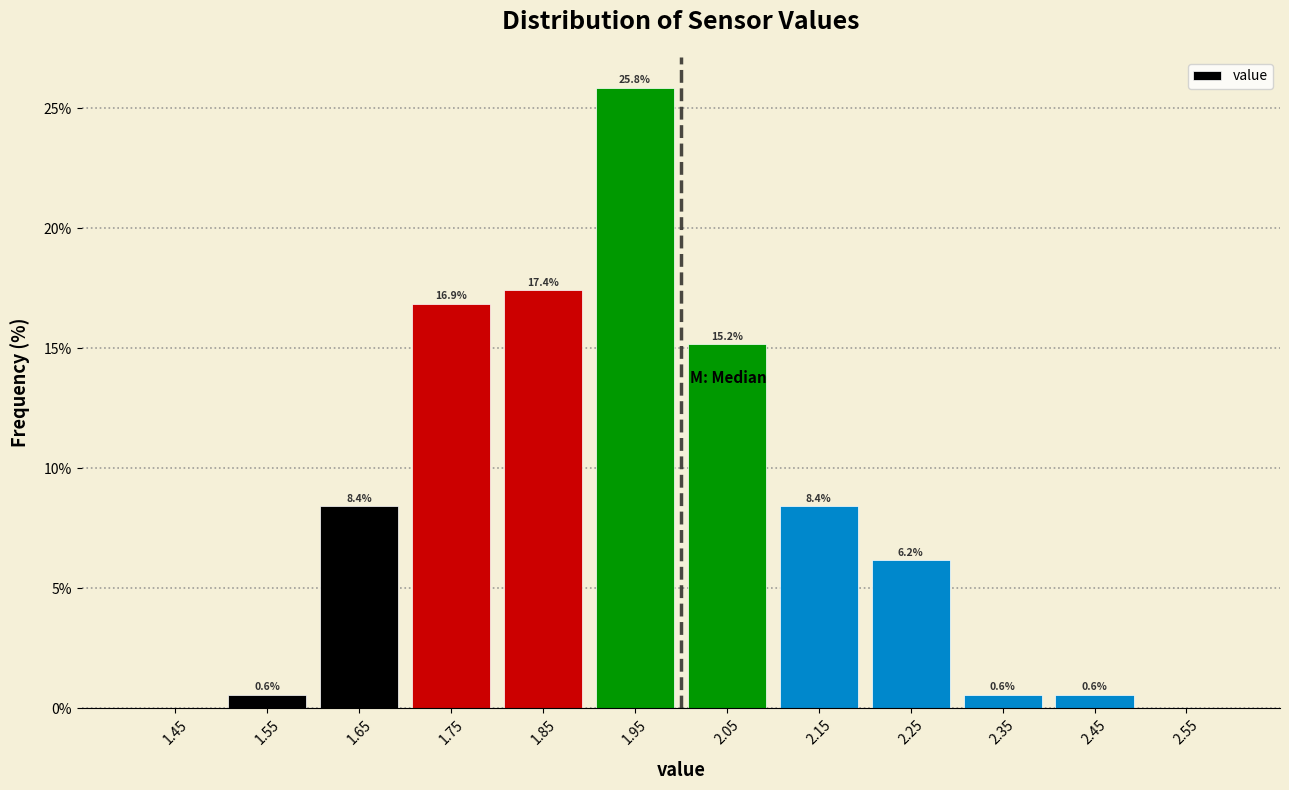

Which range on the x-axis has the tallest bar?

1.9 to 2.0